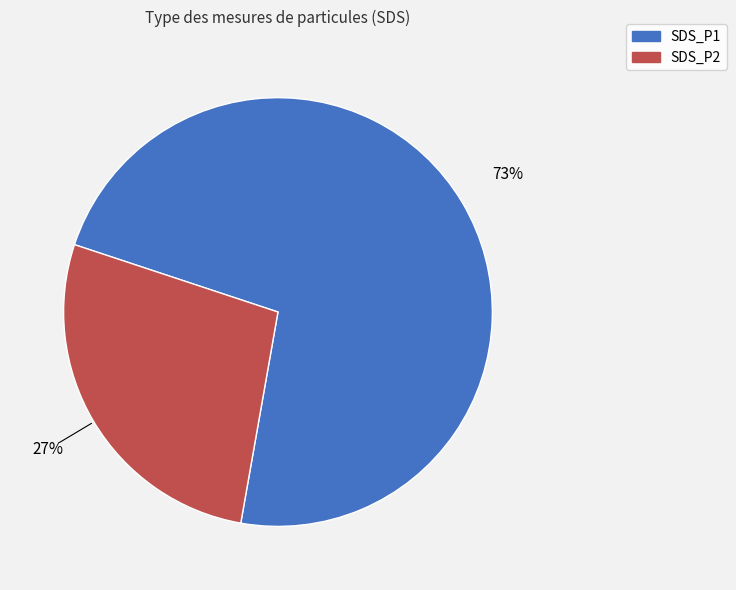

Approximately how many times larger is the value at SDS_P2 compared to SDS_P1?

0.4